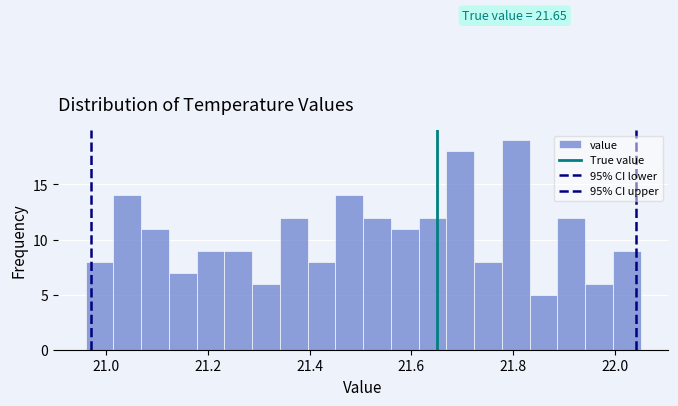

Read against the x-axis, roughly where is the centre of the tallest bar?

21.80